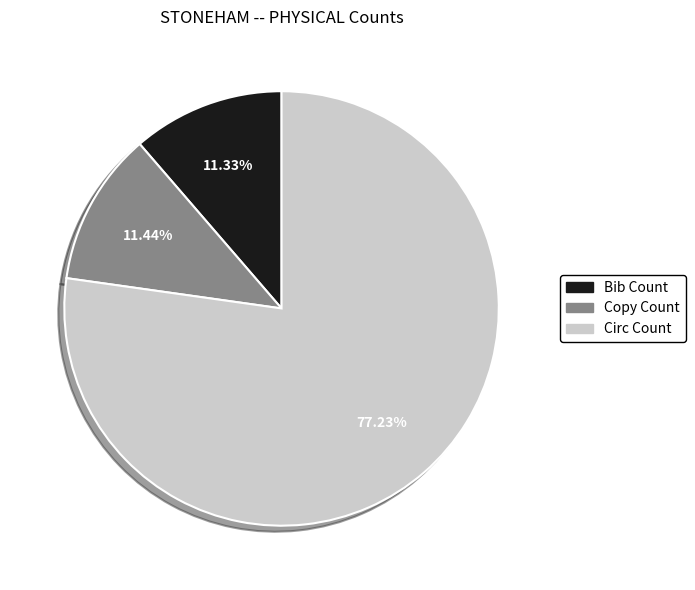

To the nearest percent, what is the combined percentage of Copy Count and Circ Count?

89%